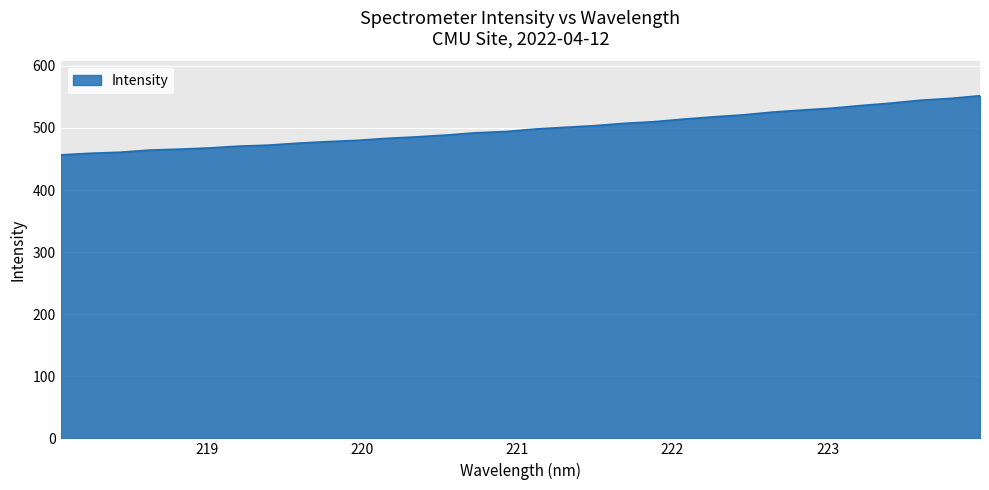

What is the difference between the maximum and minimum values?

95.3